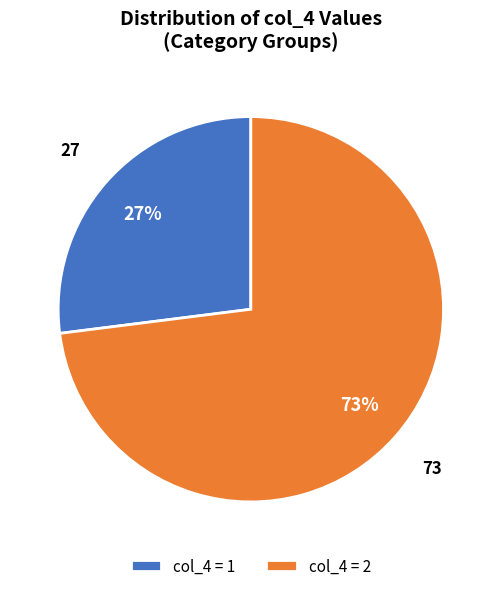

Combined, do col_4 = 1 and col_4 = 2 account for over 50%?

Yes